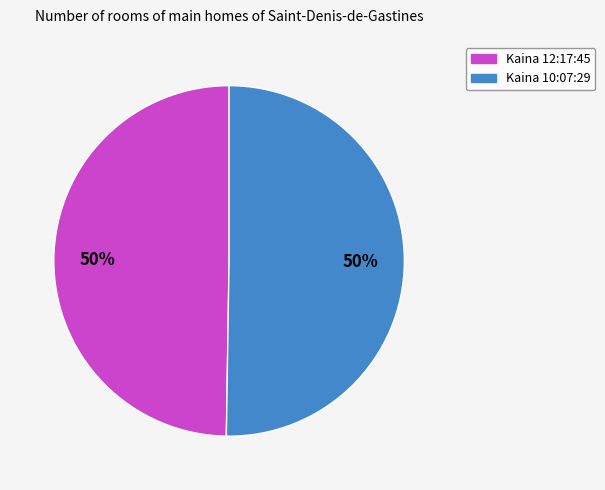

To the nearest percent, what is the average slice percentage?

50%